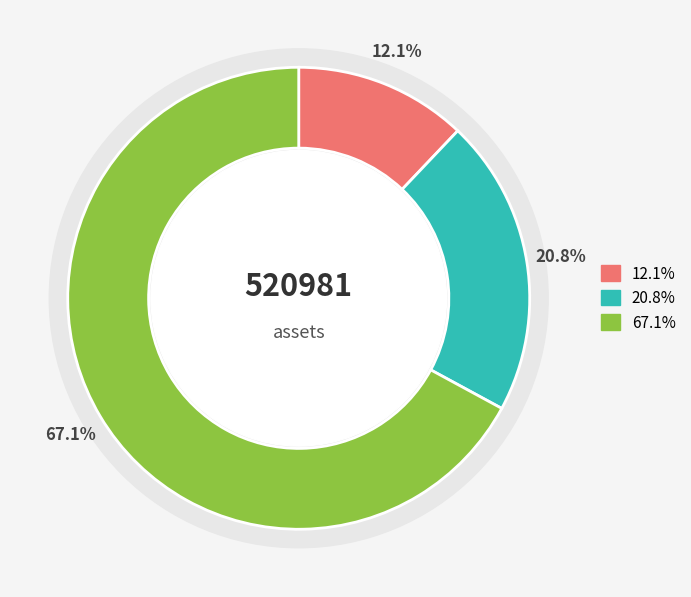

True or false: 1099527374184 accounts for 8% of the total.

False